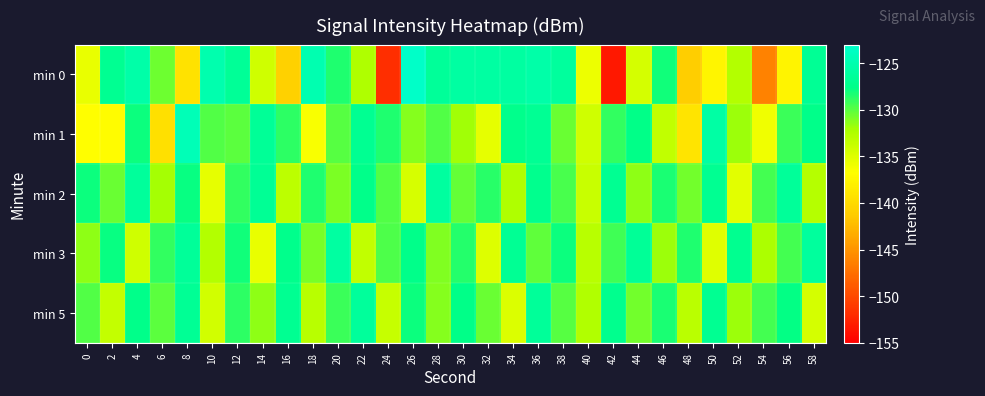

At which category is the sum across all series the highest?

36